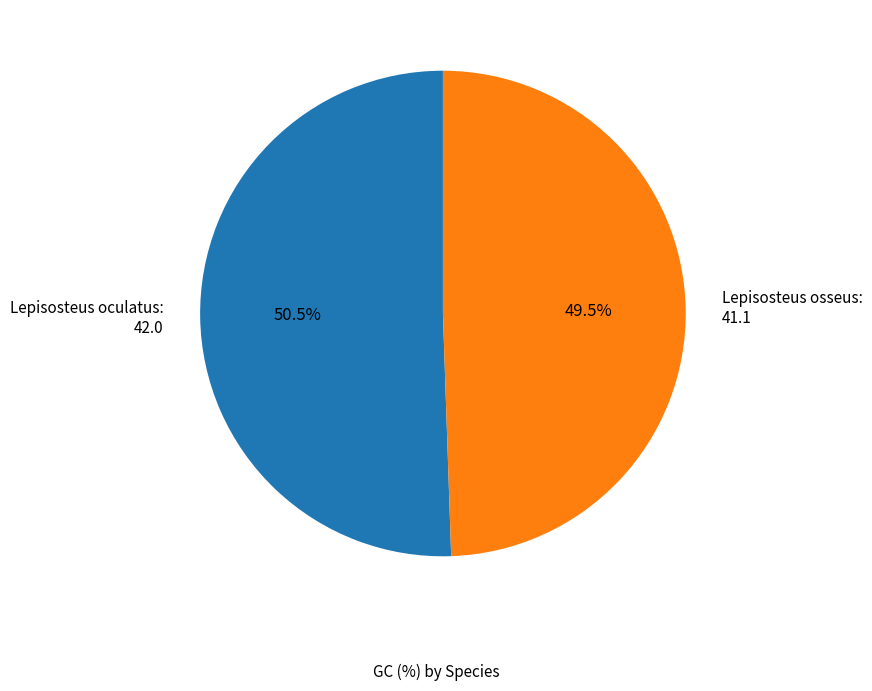

Combined, what portion of the pie is Lepisosteus oculatus and Lepisosteus osseus?

100.0%